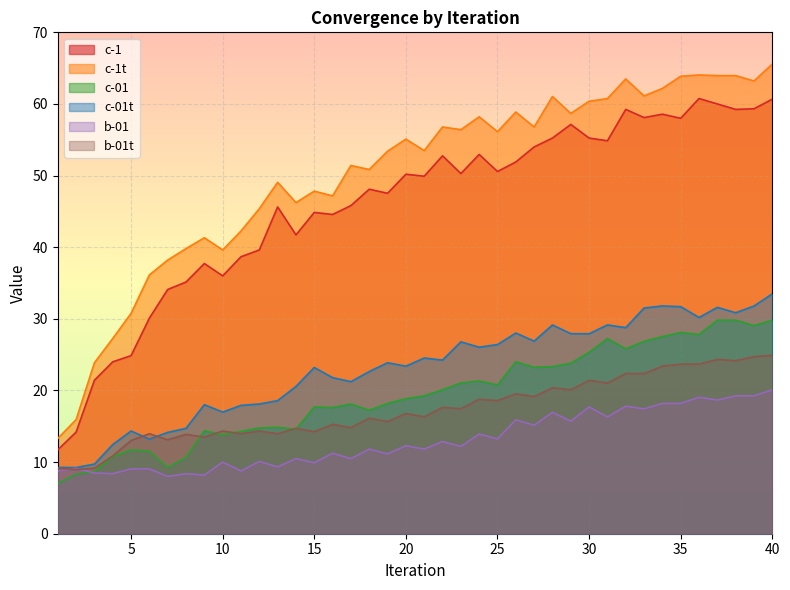

Which series has the largest total across all categories?

c-1t